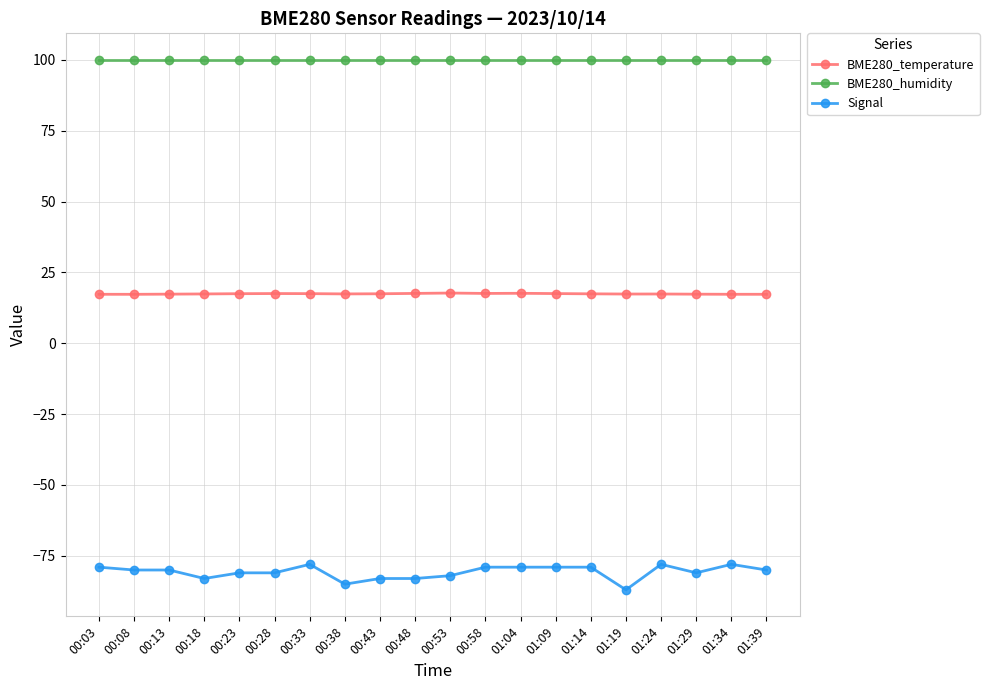

True or false: BME280_humidity and Signal cross at least once.

False